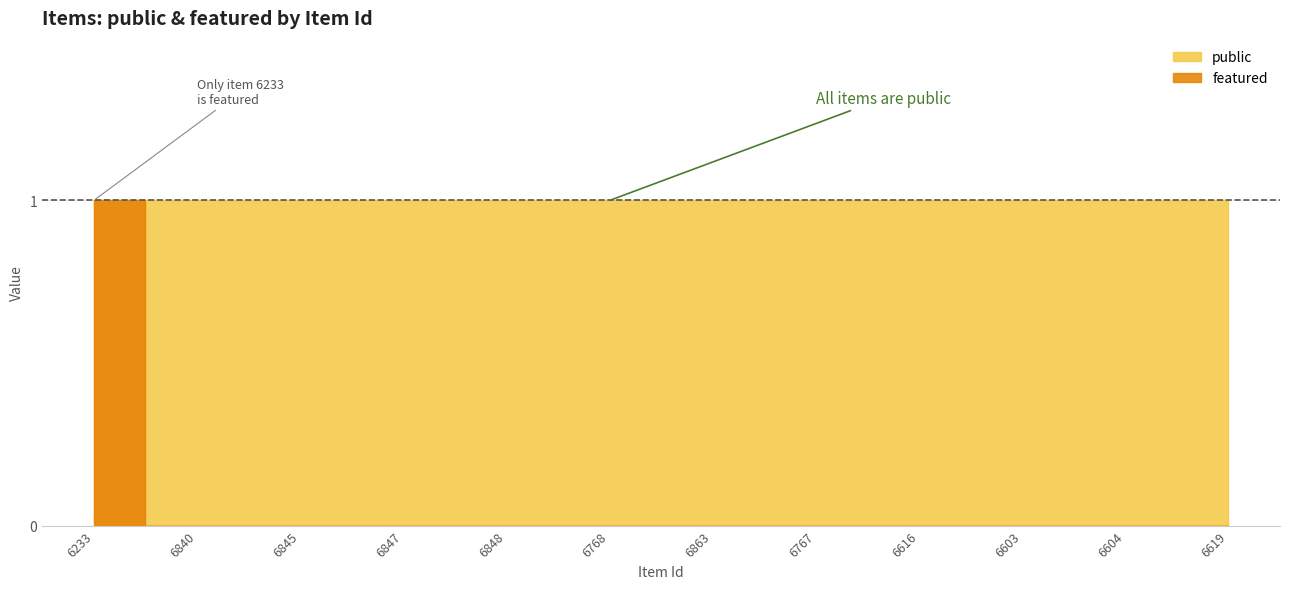

Reading left to right, list all the values displayed in this chart.

6233=1	6840=0	6845=0	6847=0	6848=0	6768=0	6863=0	6767=0	6616=0	6603=0	6604=0	6619=0